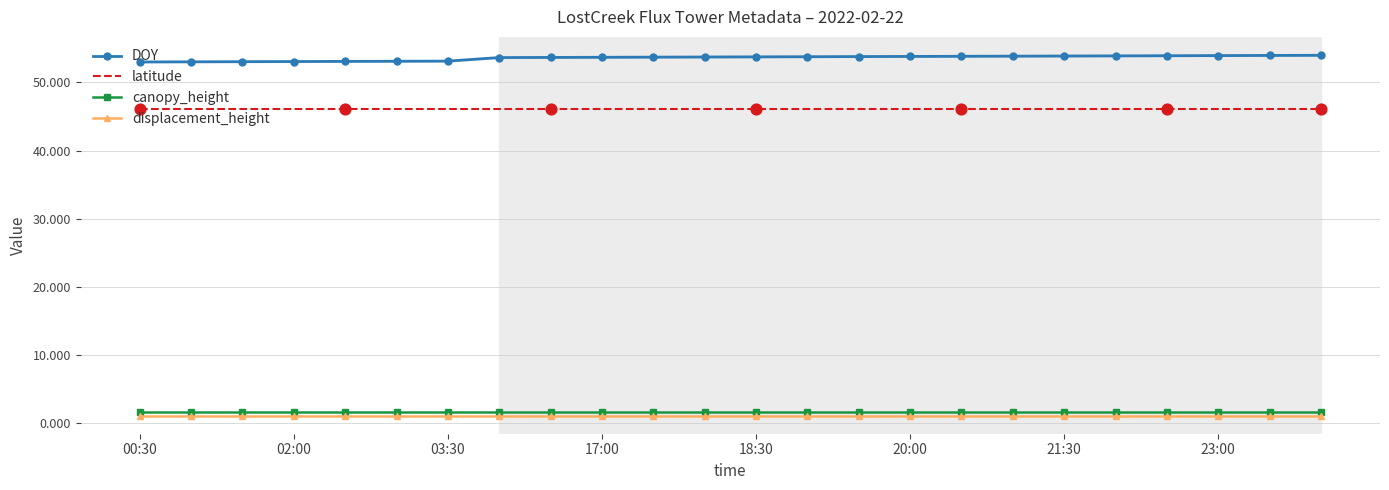

What are all the series names shown in the legend?

DOY, latitude, canopy_height, displacement_height